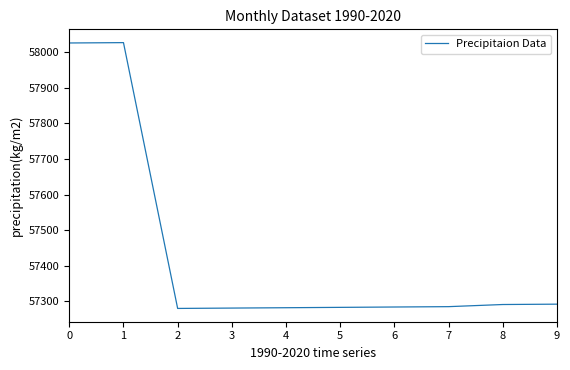

What is the greatest value displayed?

58027